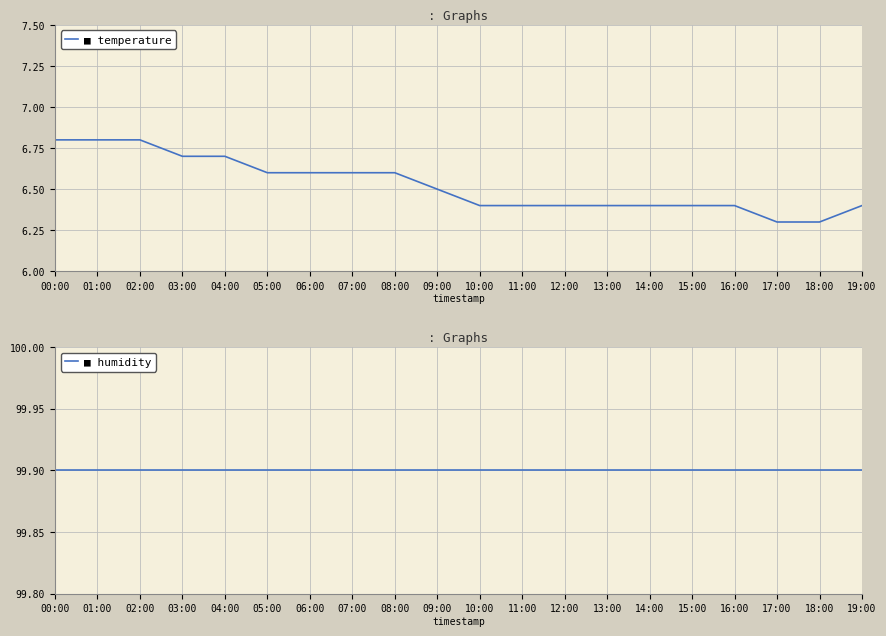

List the series in order of their peak value, highest first.

humidity, temperature